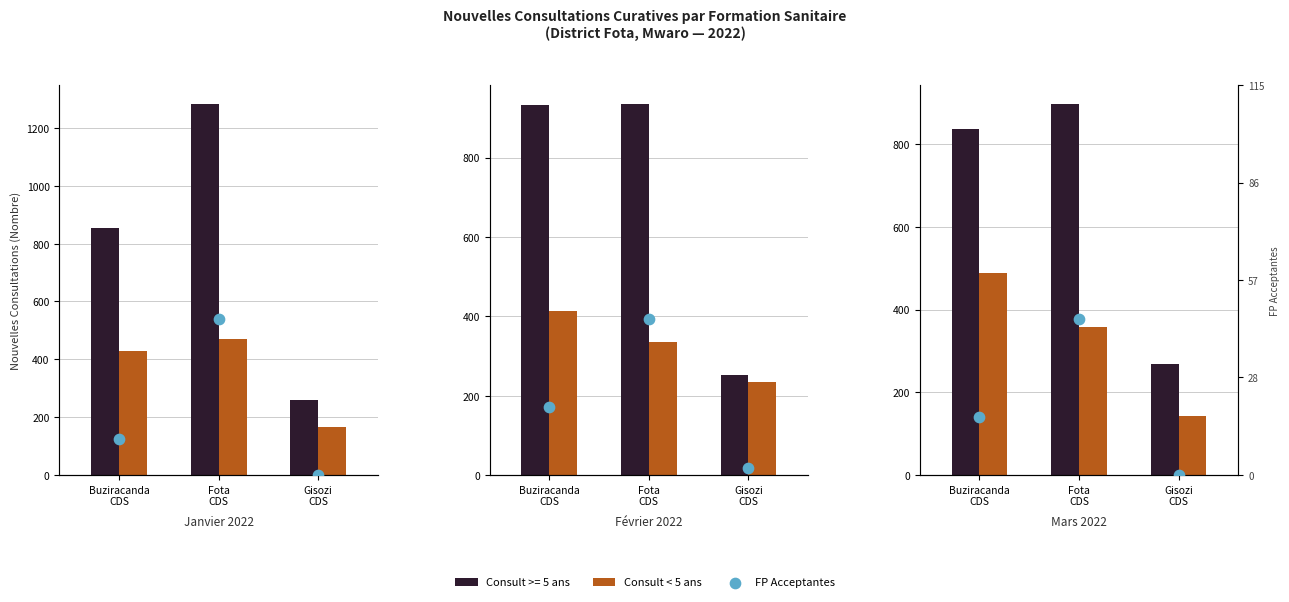

What is the total value across all series at Gisozi
CDS?

142